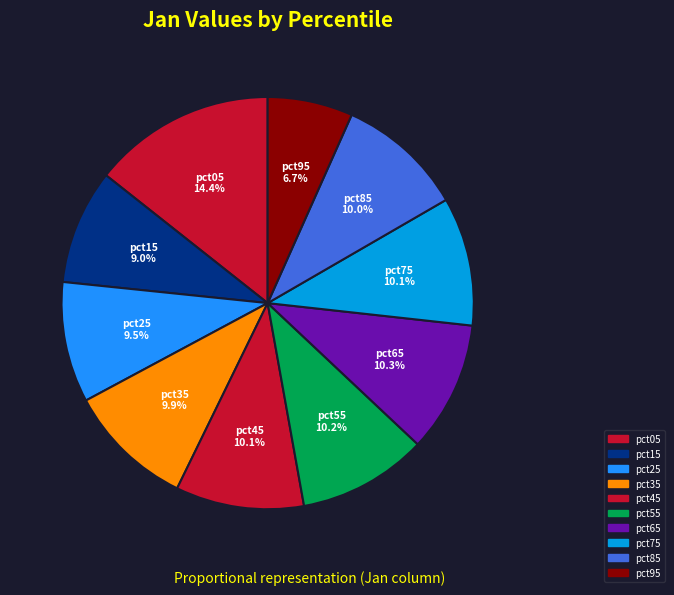

Count the number of slices in the pie.

10